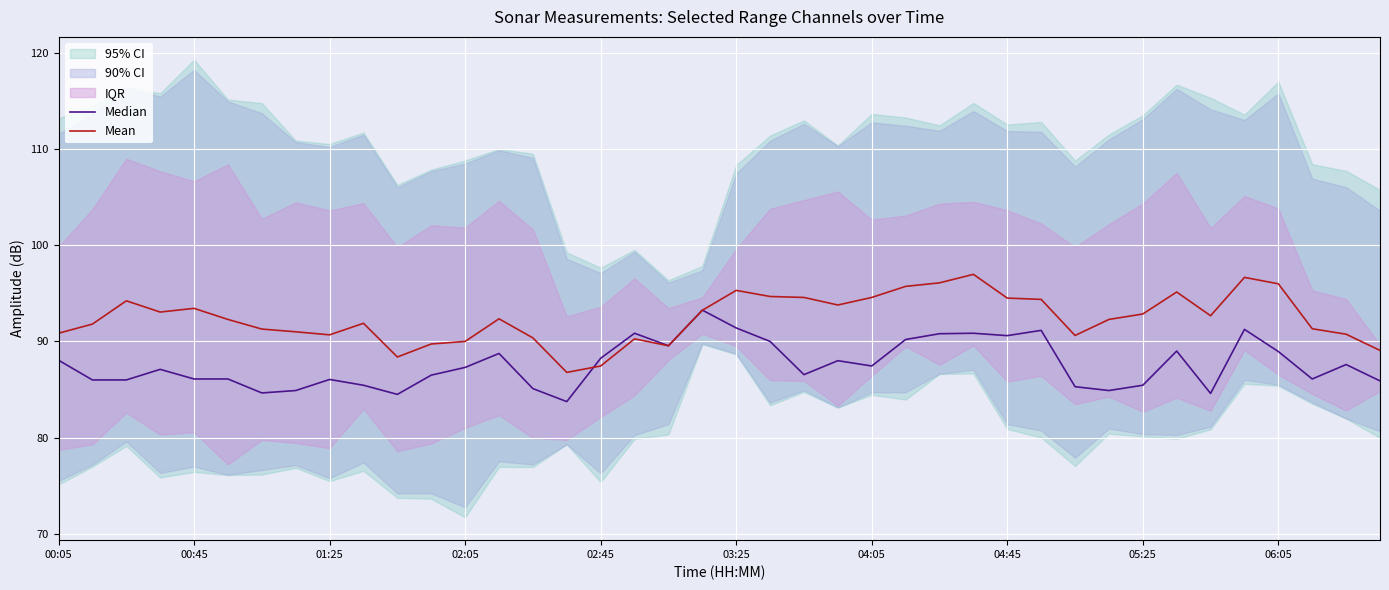

What is the value of the Mean point at the 15th from the left?

90.4